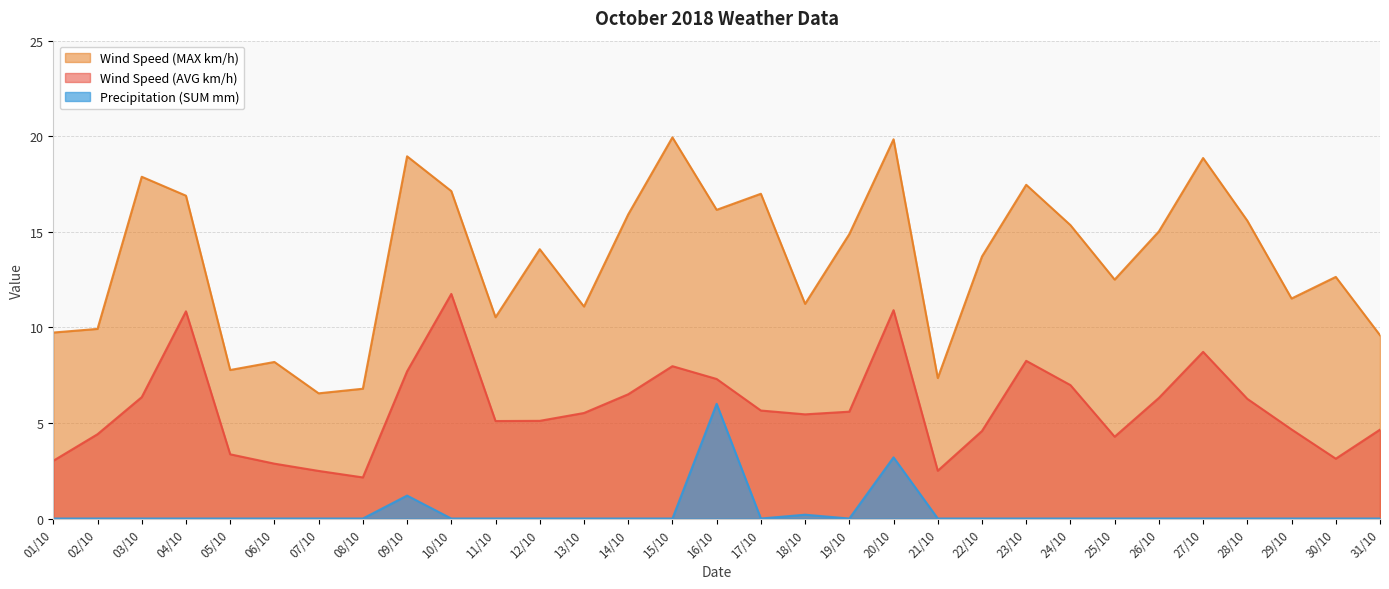

At 29/10, list the series in order from smallest to largest.

Precipitation (SUM mm), Wind Speed (AVG km/h), Wind Speed (MAX km/h)